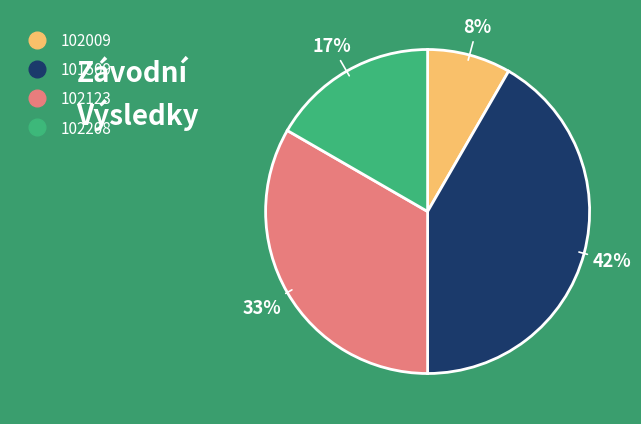

What percentage is the 101509 slice, to the nearest percent?

42%